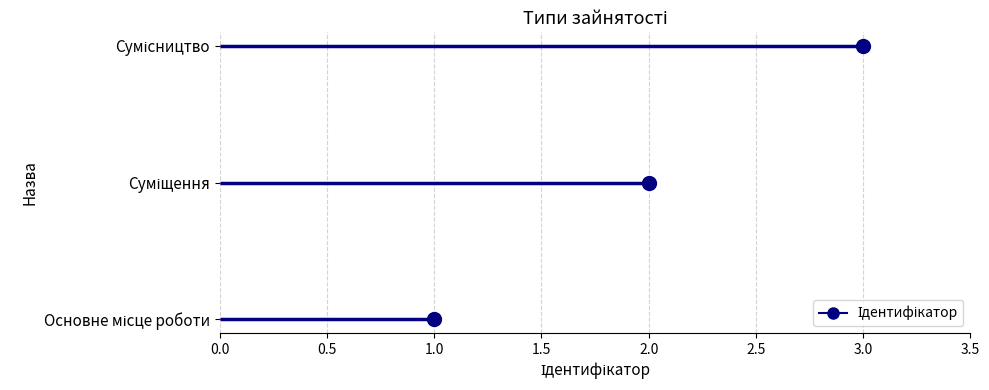

What is the difference between the maximum and minimum values?

2